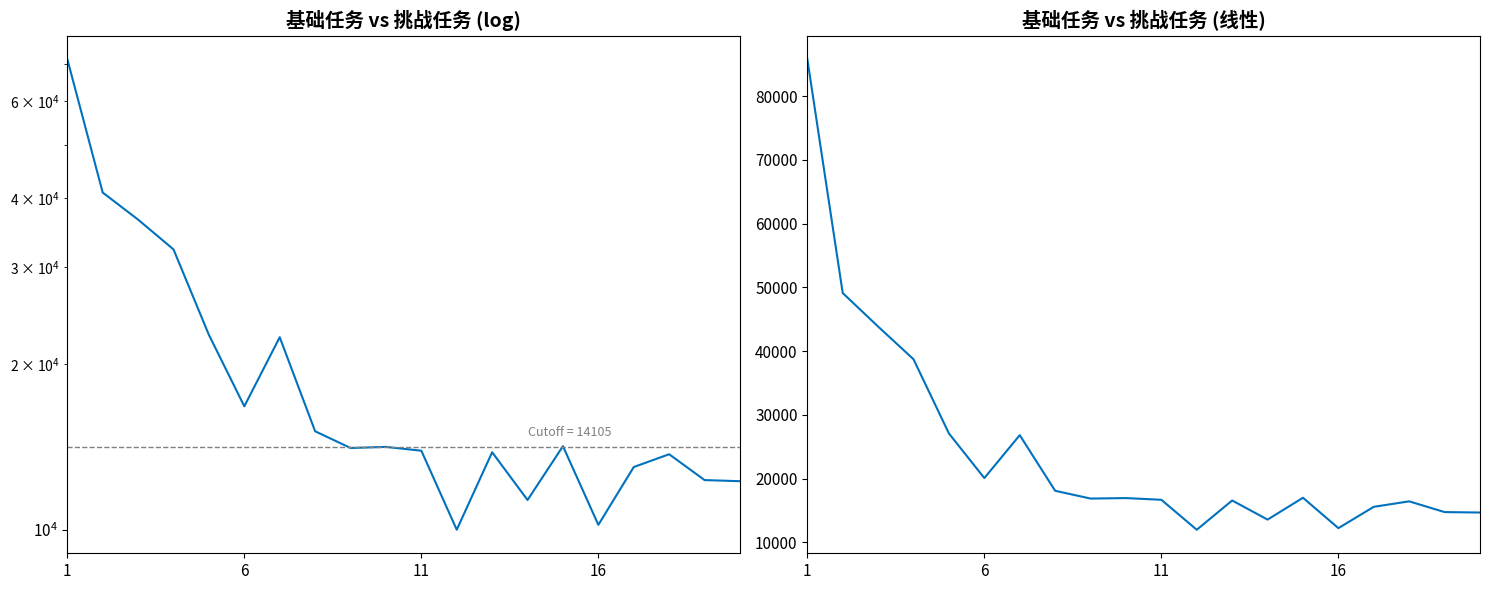

The 挑战任务 series shows 58483.0 at 16. True or false?

False